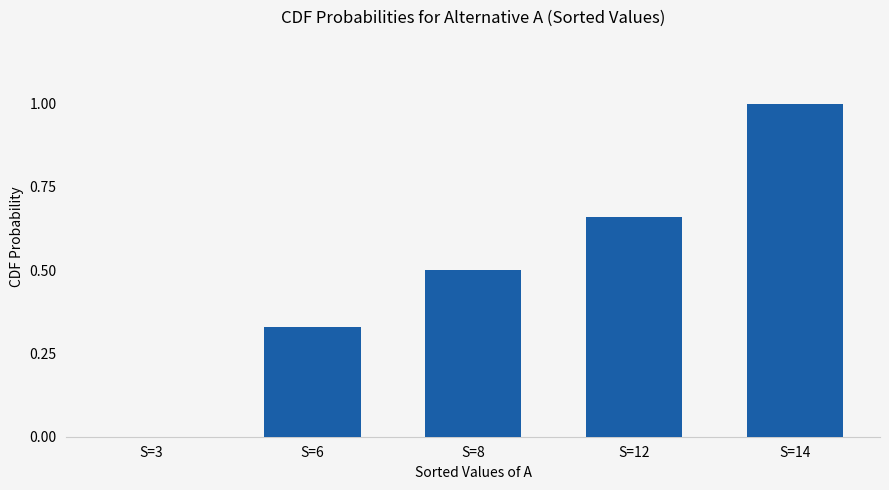

What is the change in value from S=8 to S=14?

+0.5